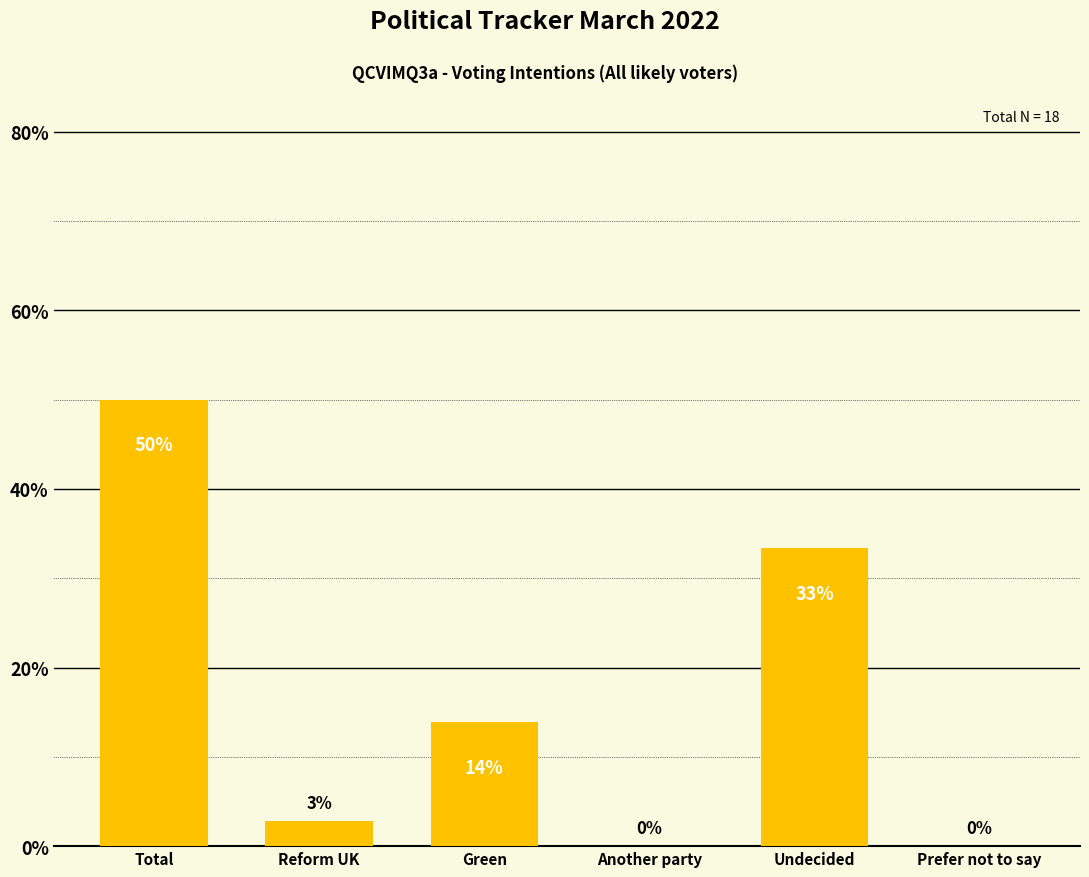

True or false: the data shows 53.4 at Undecided.

False